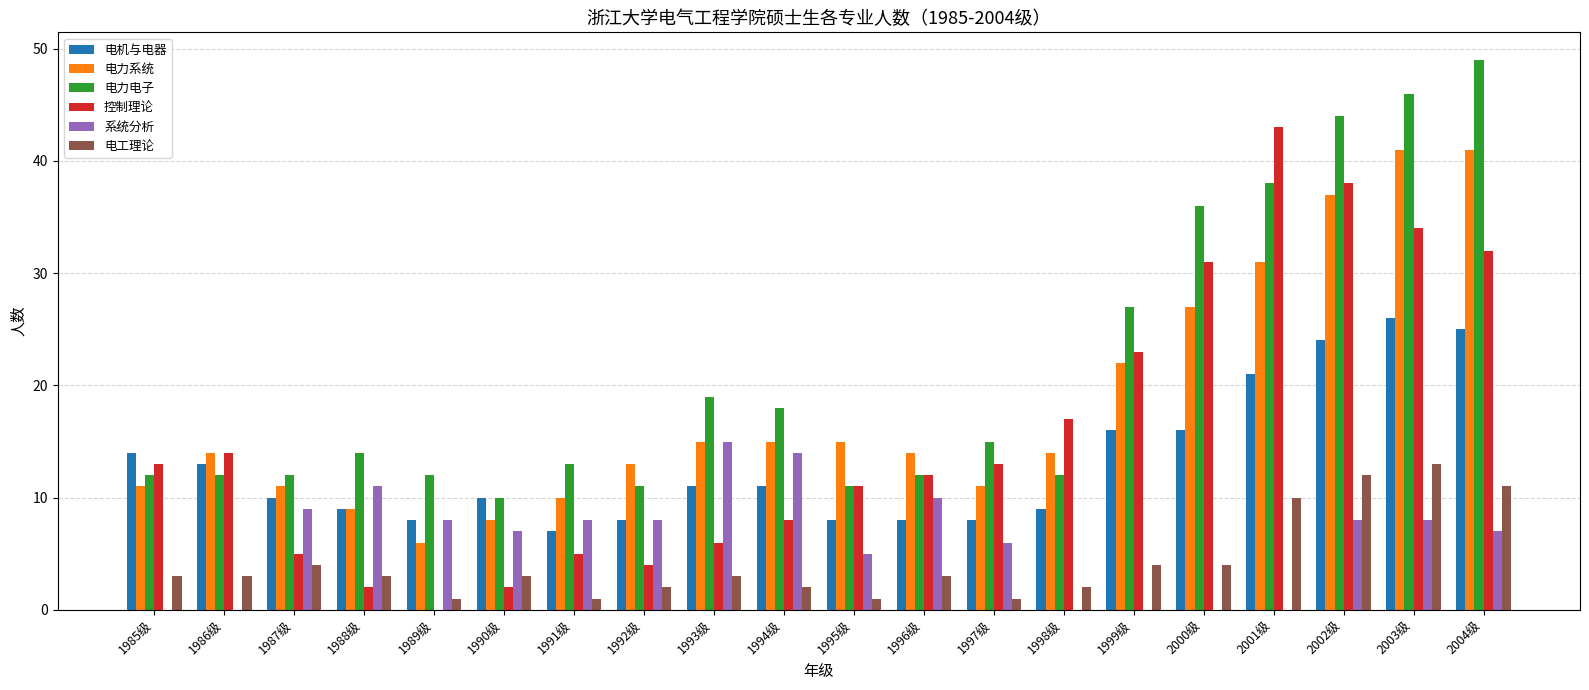

The 电力电子 series shows 24 at 2004级. True or false?

False